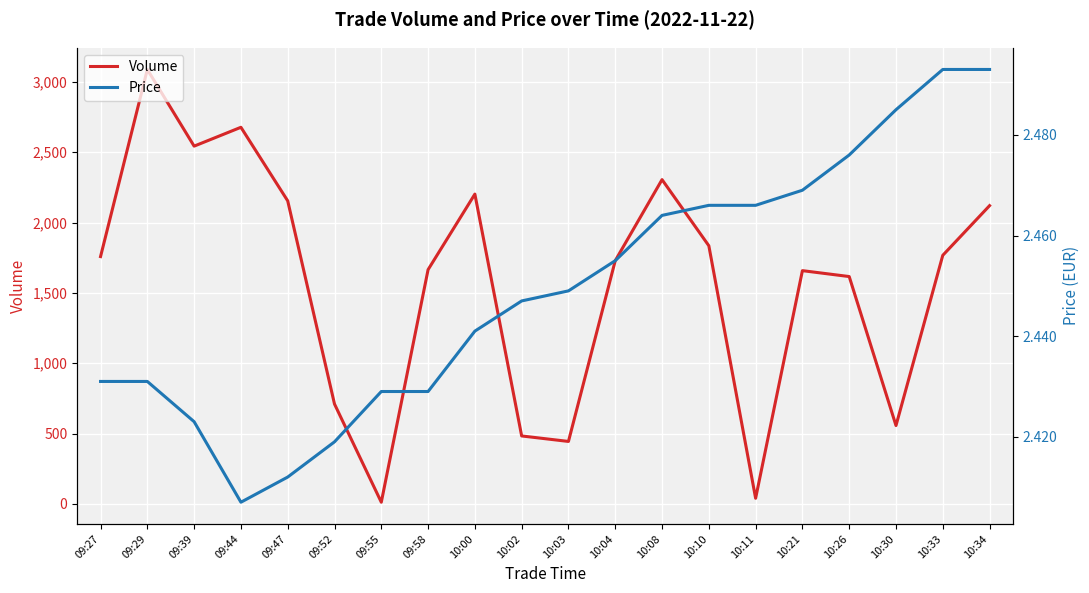

The Price series shows 3.8 at 09:29. True or false?

False